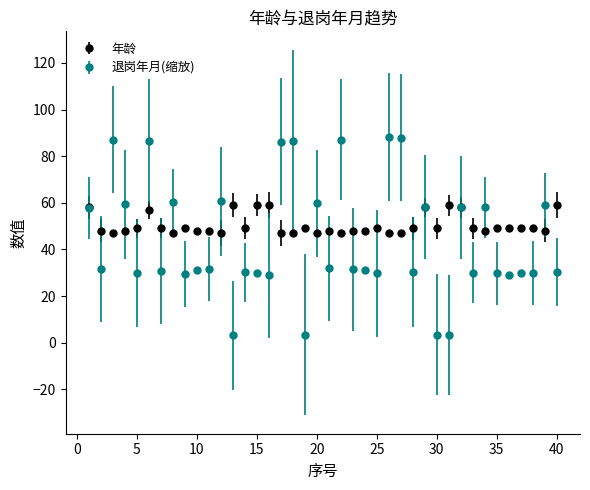

At how many categories does at least one series exceed 42?

40